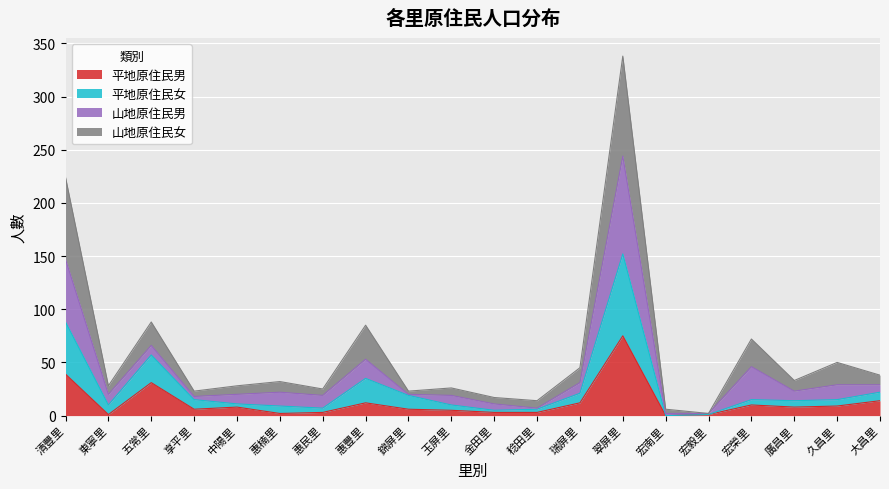

The value of 平地原住民男 at 宏南里 is -27. True or false?

False